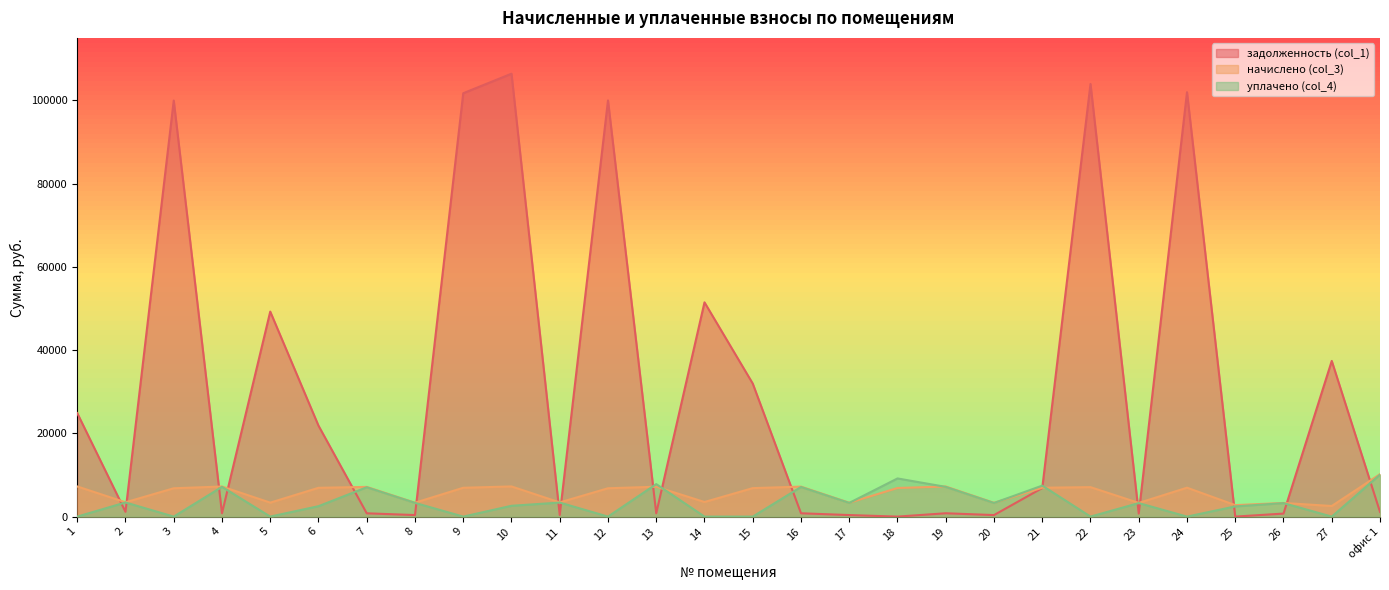

What is the total value across all series at 23?

7265.7